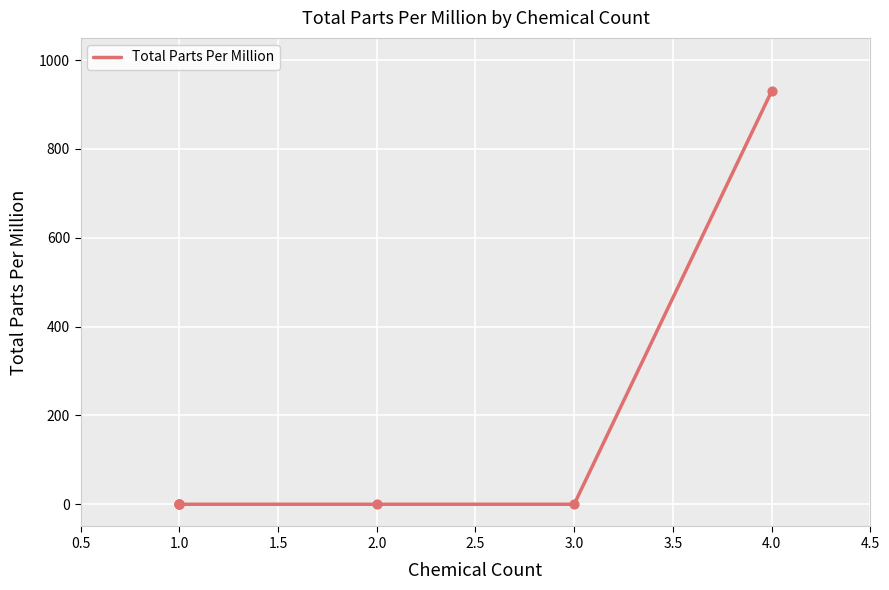

What is the change in value from 1.0 to 4.0?

+930